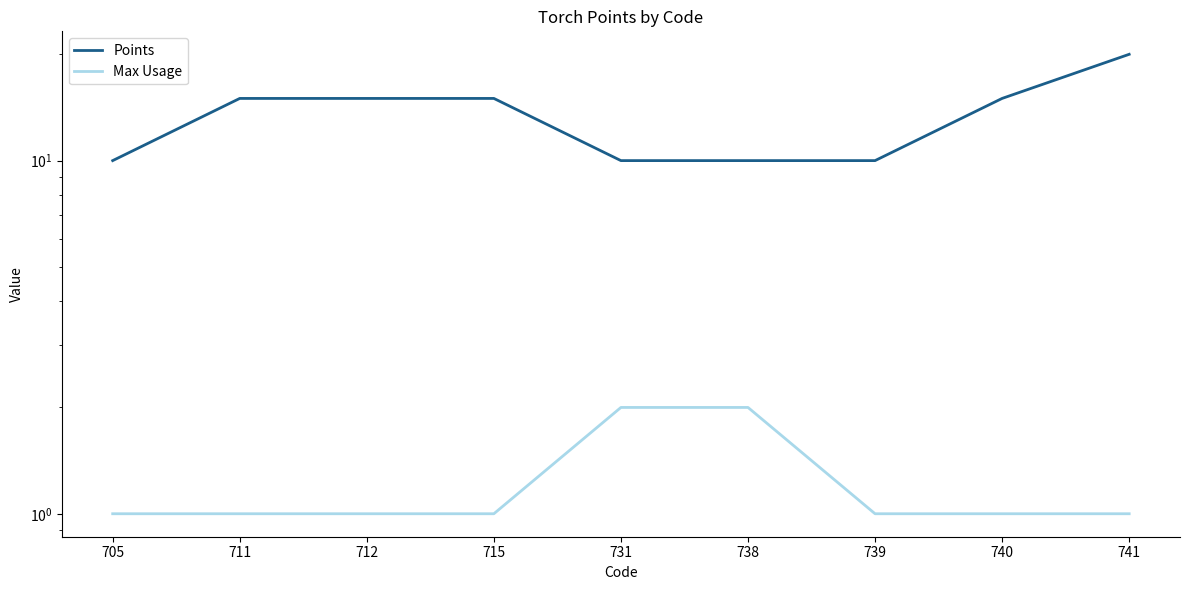

Rank the series by their maximum value, from highest to lowest.

Points, Max Usage